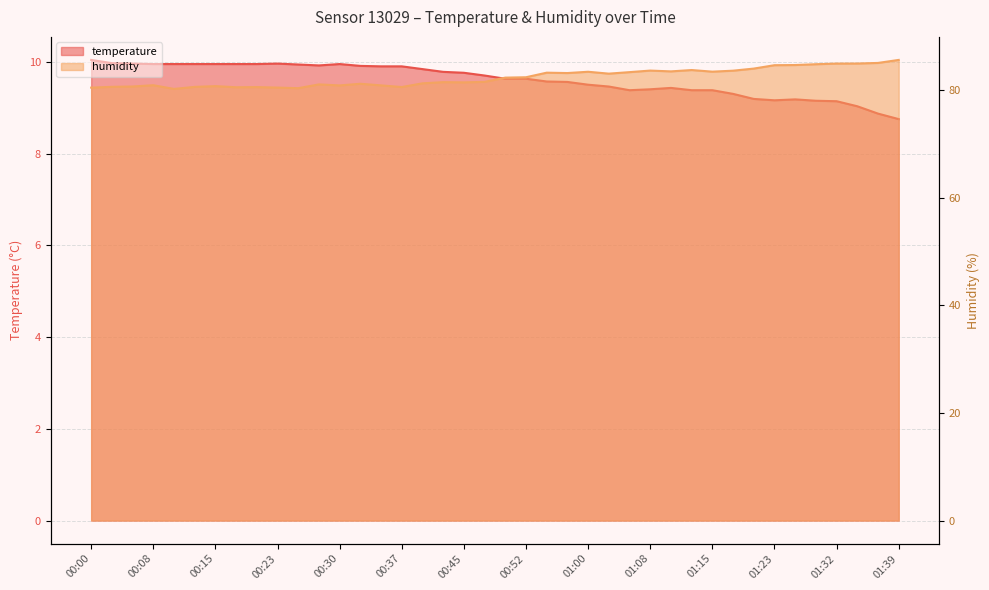

What position from the left is 00:57?

24